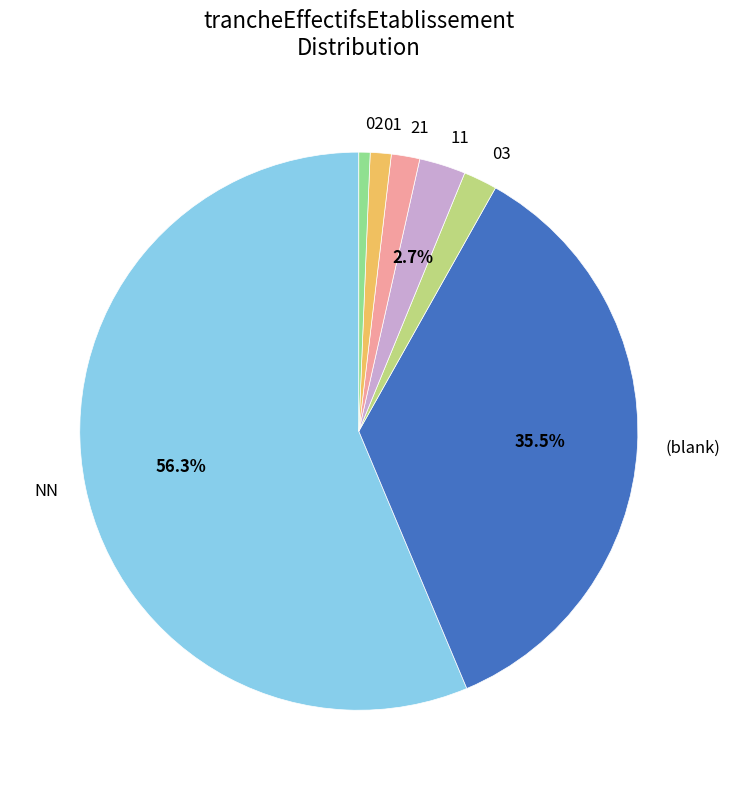

Which category accounts for the majority?

NN